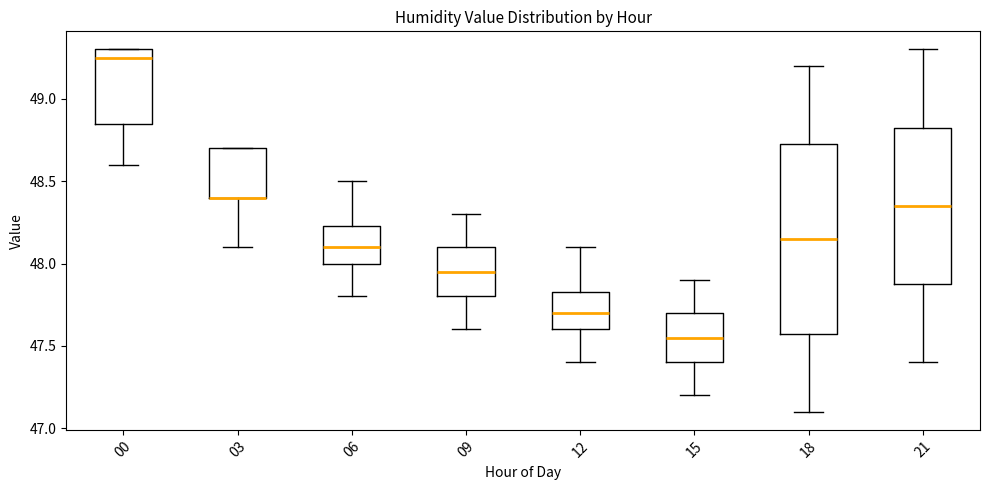

Where does the lower whisker of the box at x = 21 end on the y-axis? The values are not printed on the chart, so give them approximately, as read against the axis.

47.40